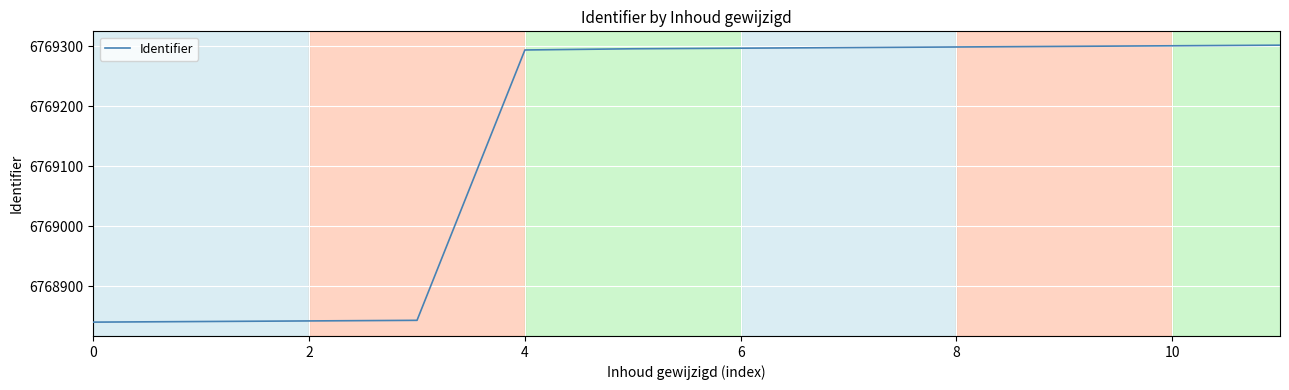

What is the greatest value displayed?

6769302